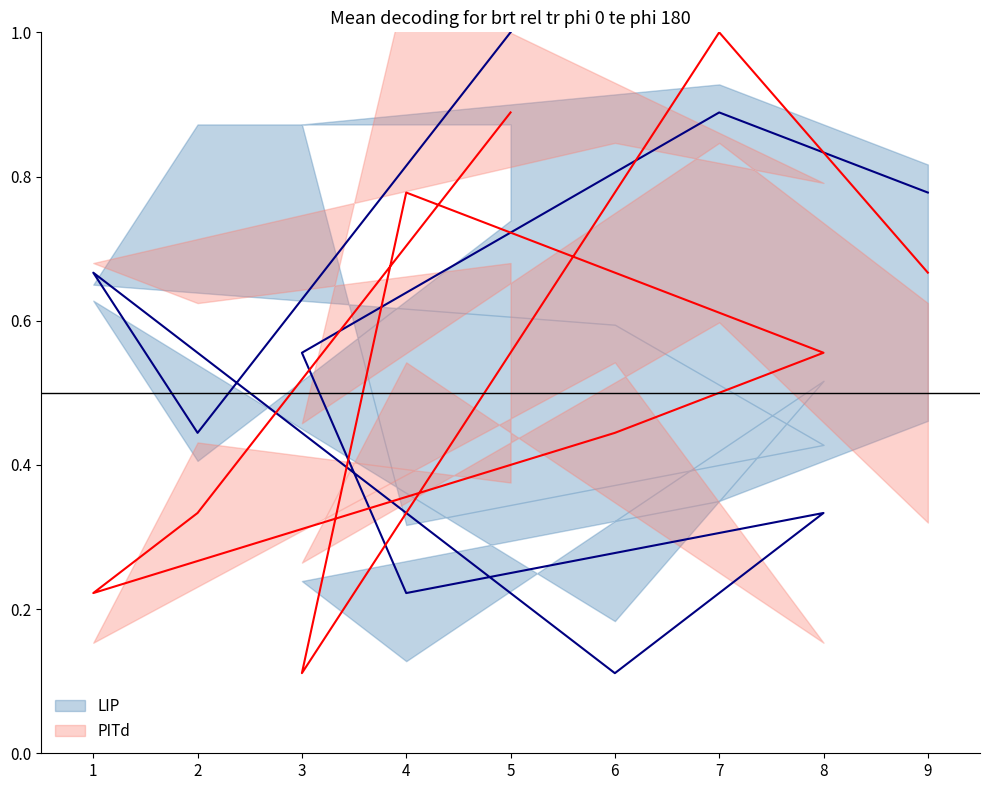

What is the difference between the PITd values at 6 and 8?

0.1